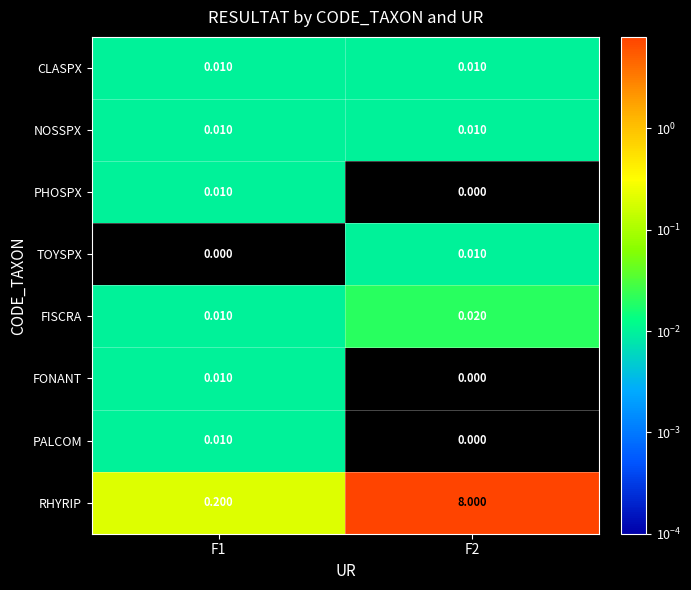

Which series has the largest total across all categories?

RHYRIP